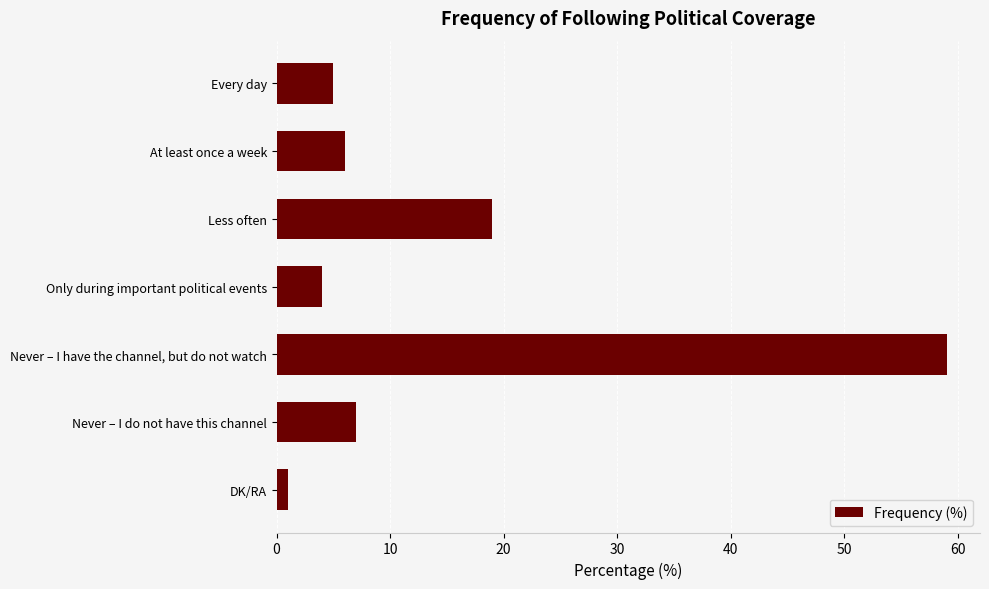

Between Never – I have the channel, but do not watch and At least once a week, which is larger?

Never – I have the channel, but do not watch